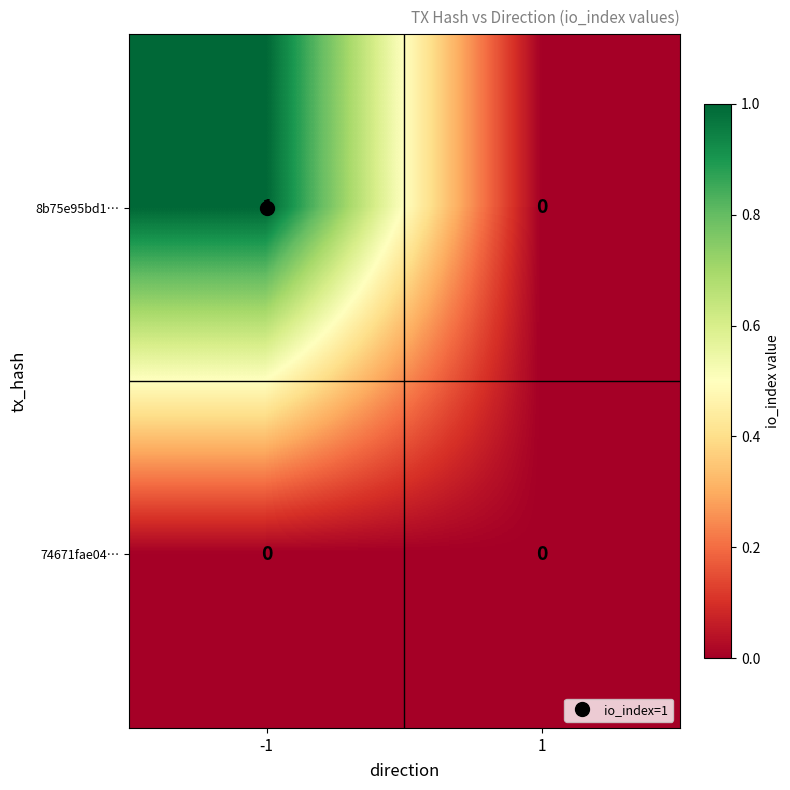

How many data points does each series have?

2